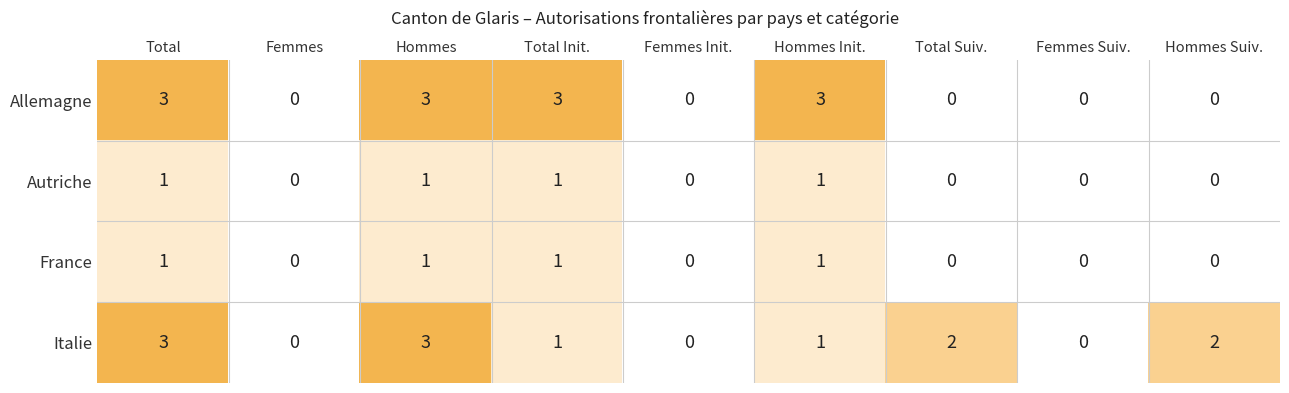

How many France values are between 0 and 1?

9